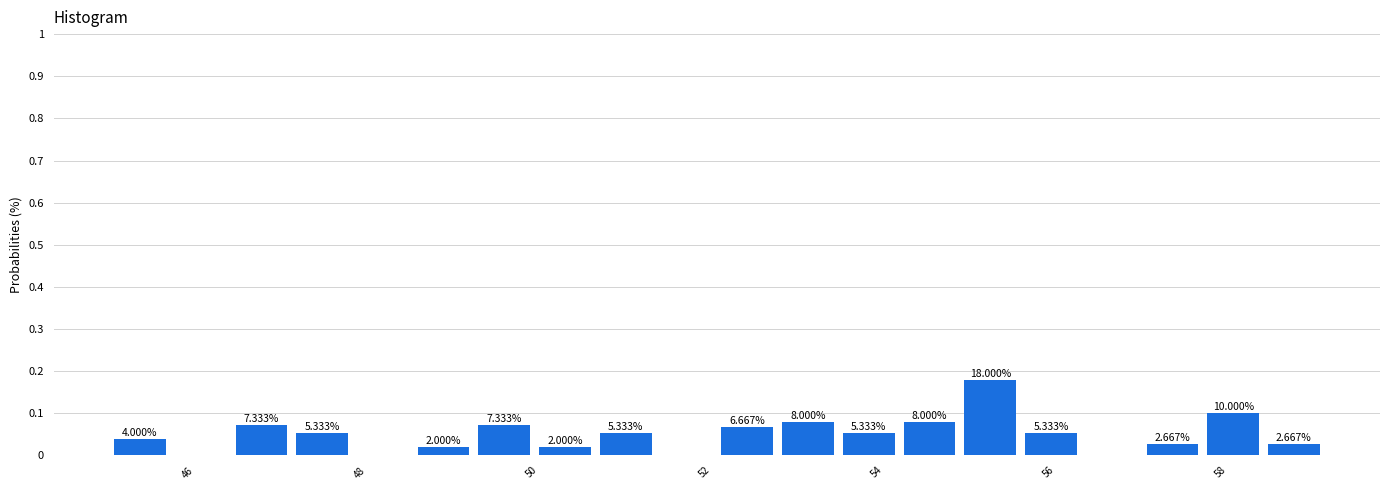

Read against the x-axis, roughly where is the centre of the tallest bar?

55.4